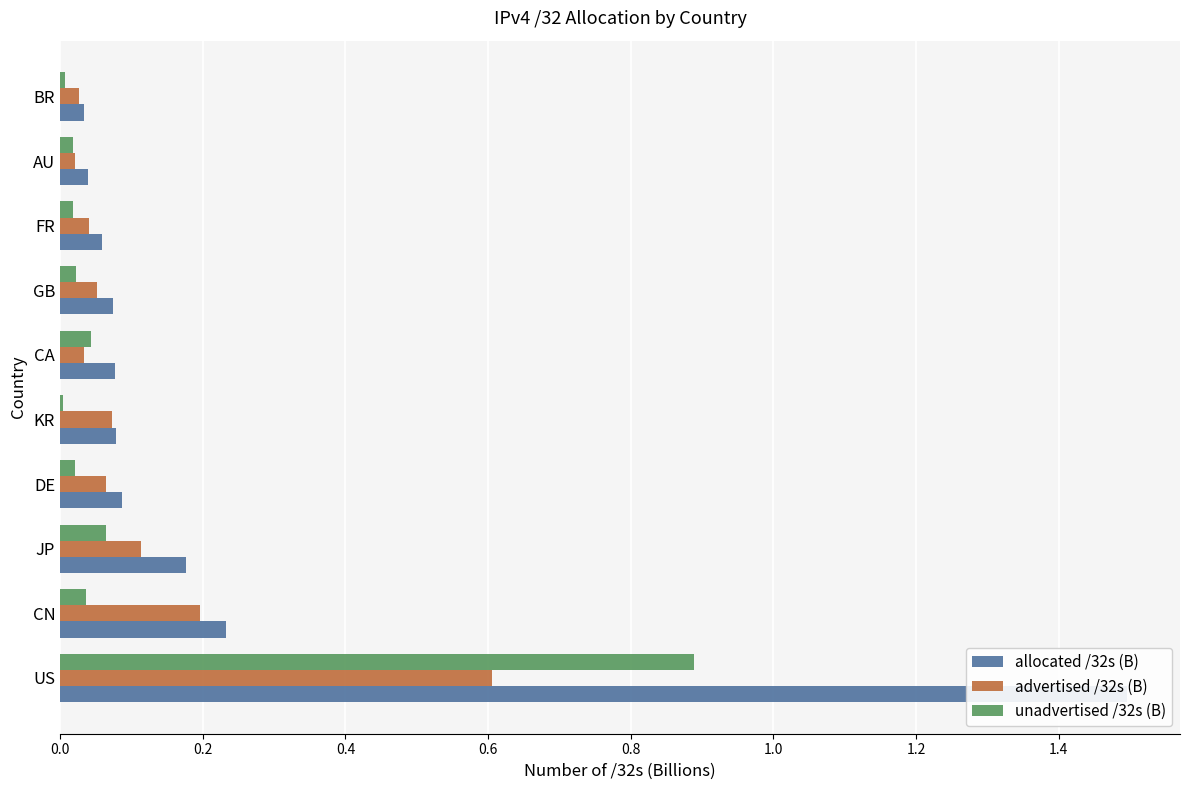

Is it true that allocated /32s (B) equals 1.5 at US?

True